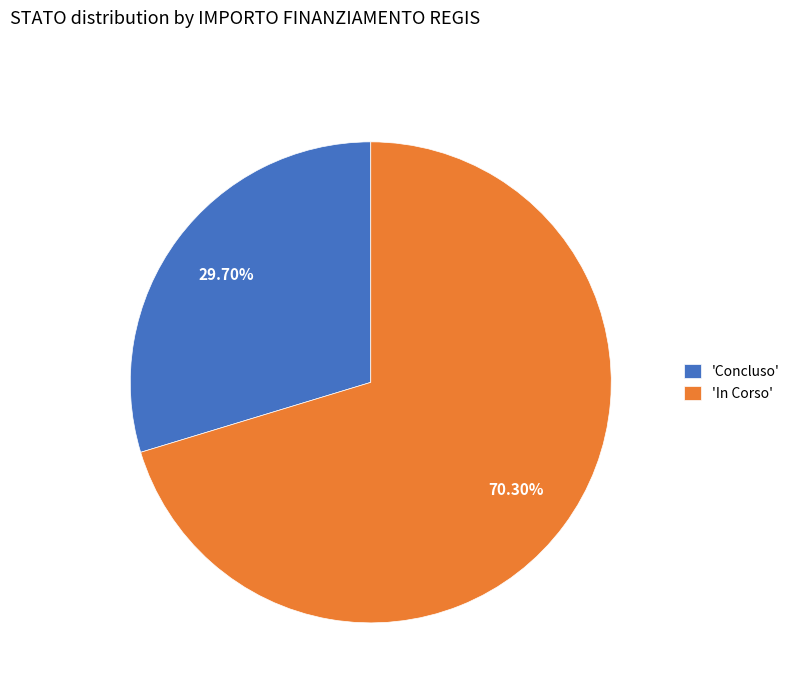

What is the smallest slice in the pie chart?

'Concluso'